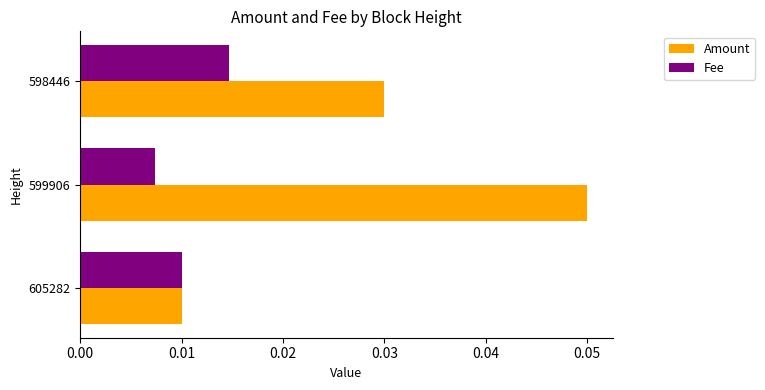

Which series has the widest spread of values?

Amount